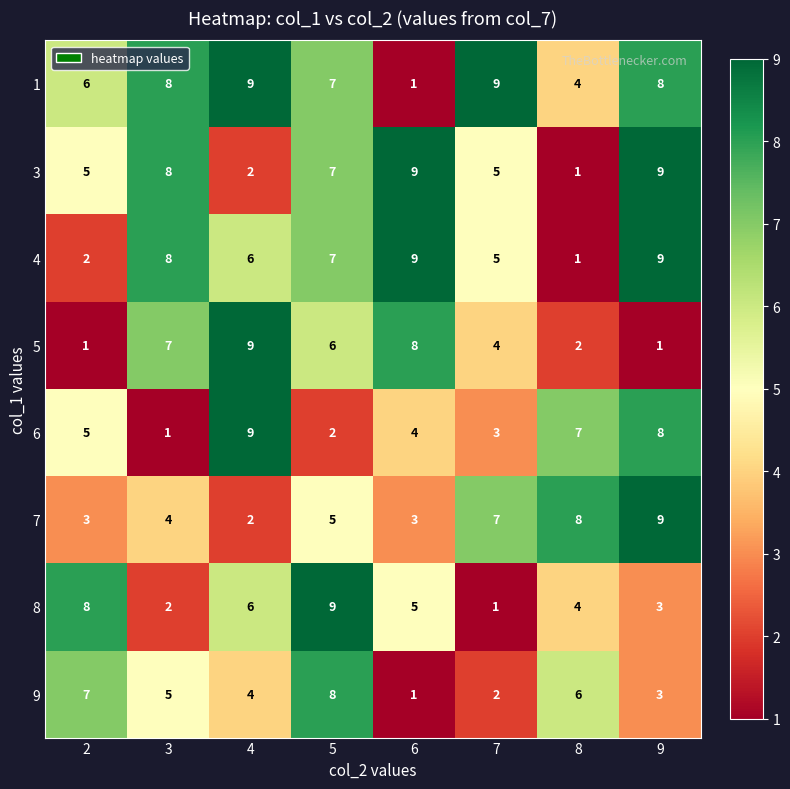

What is the greatest value displayed?

9